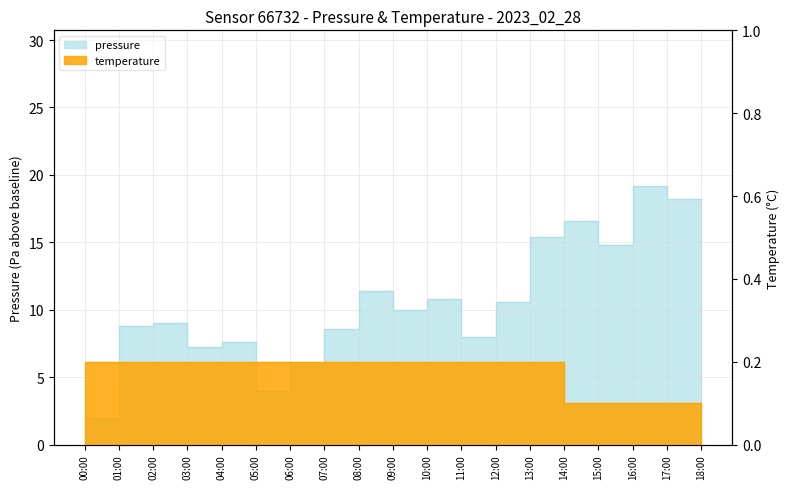

What is the average value of the pressure series?

9.9